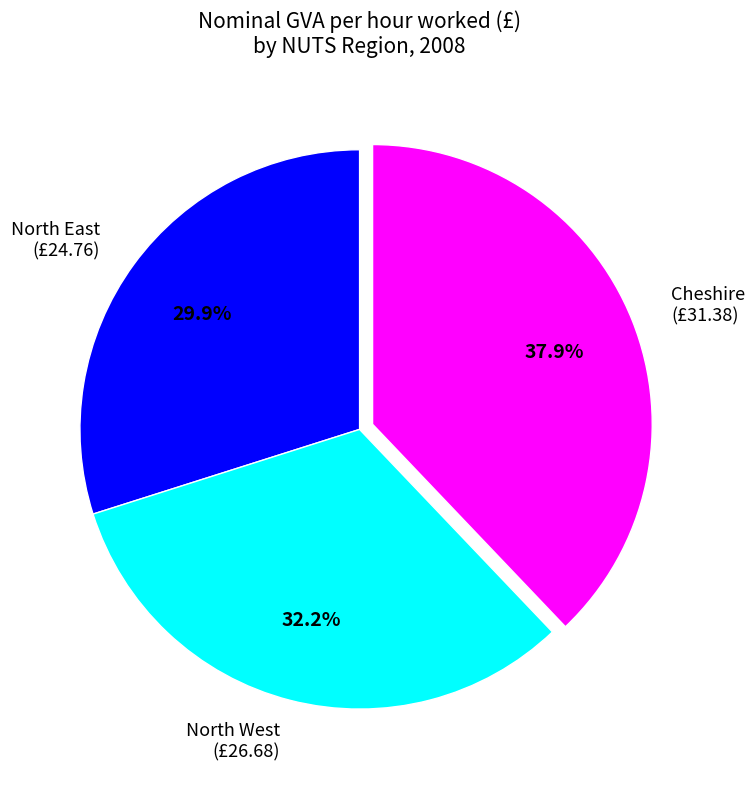

Does any single category account for the majority?

No